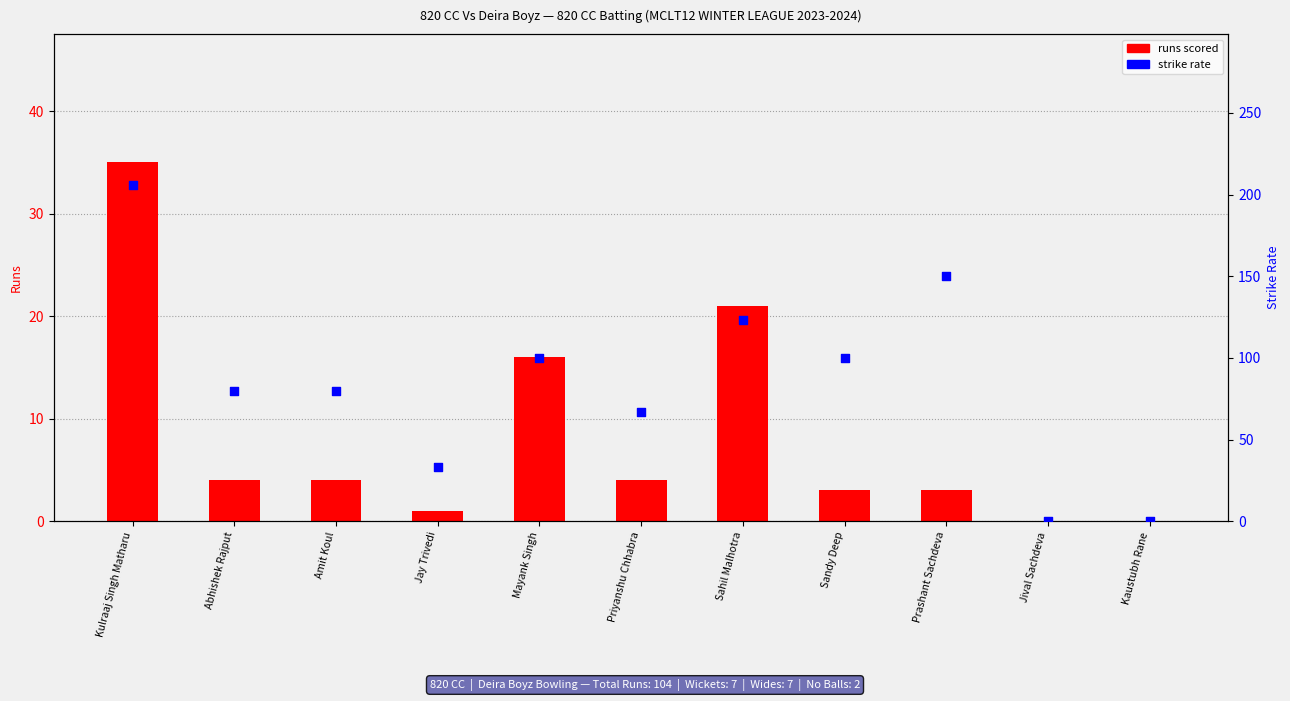

At which category is the sum across all series the highest?

Kulraaj Singh Matharu